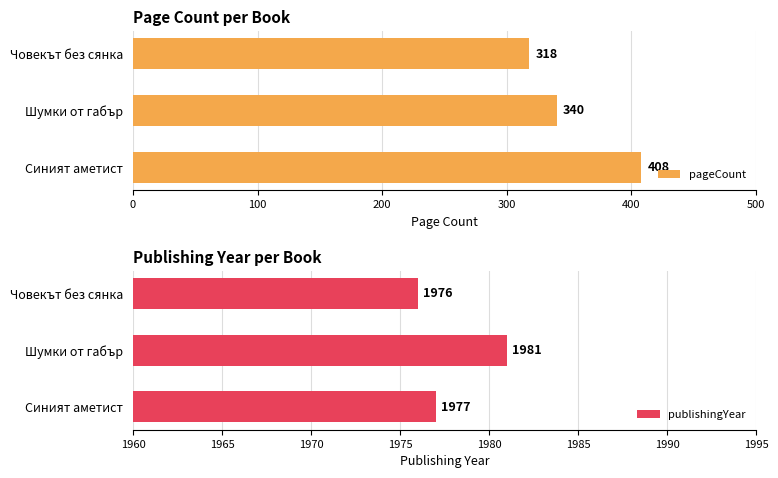

Is it true that publishingYear equals 1977 at 0?

True